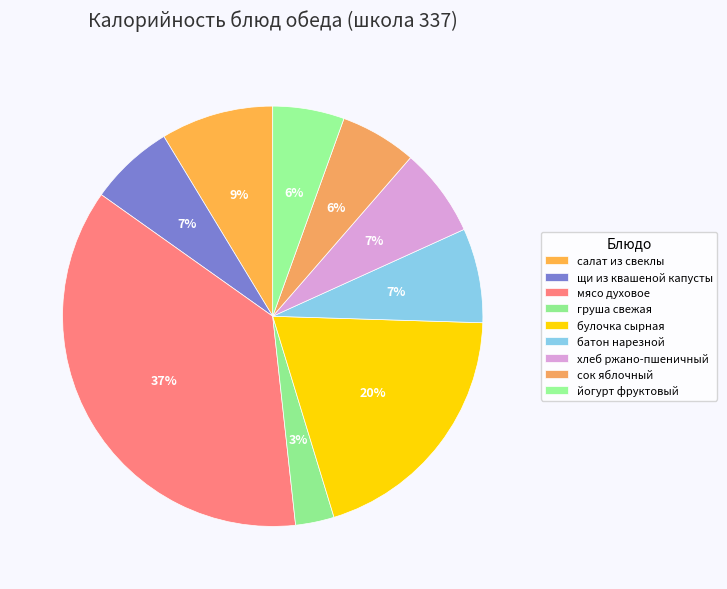

How many segments does this pie chart have?

9